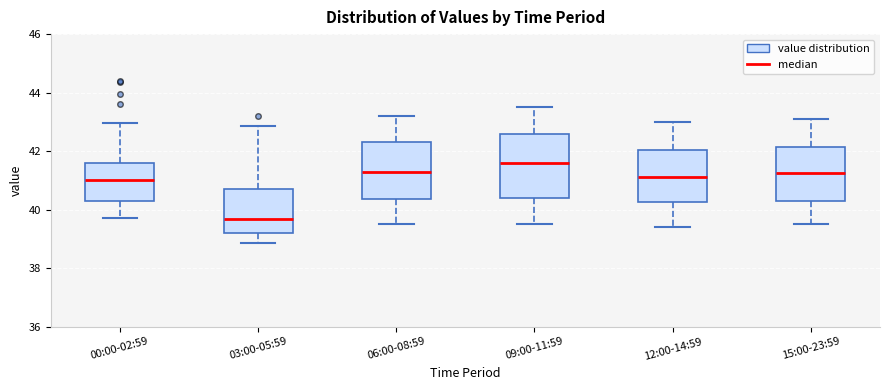

Which box has the lowest median line?

03:00-05:59